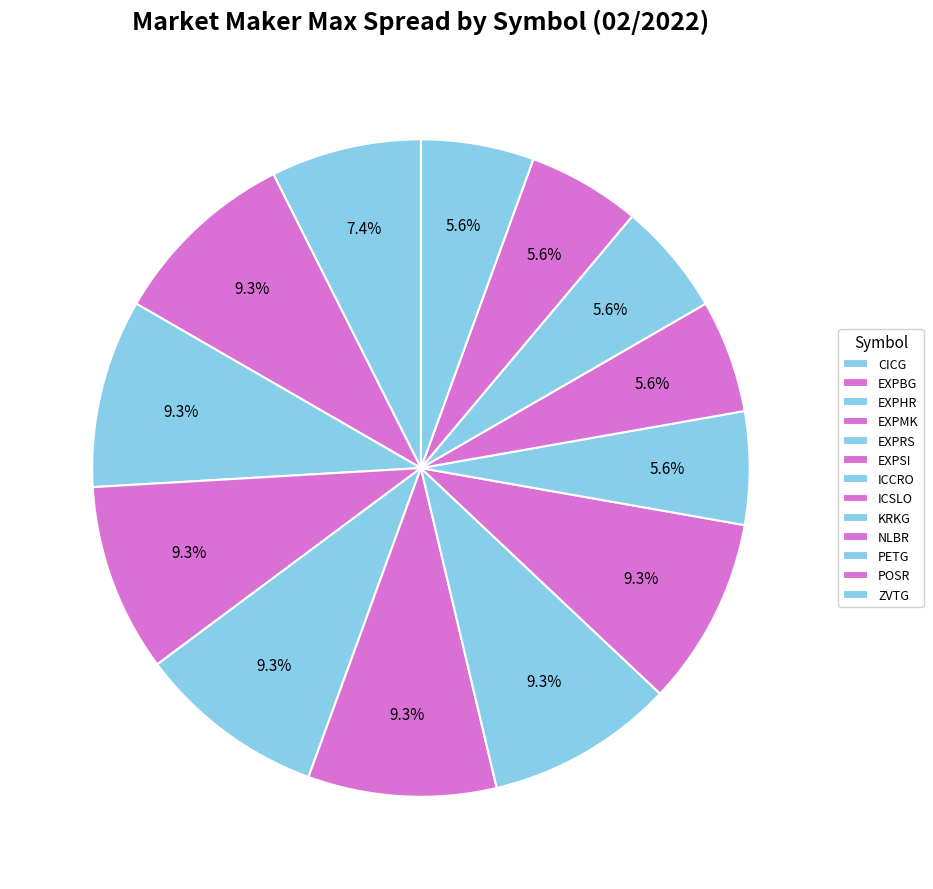

To the nearest percent, what percentage of the pie is EXPBG?

9%